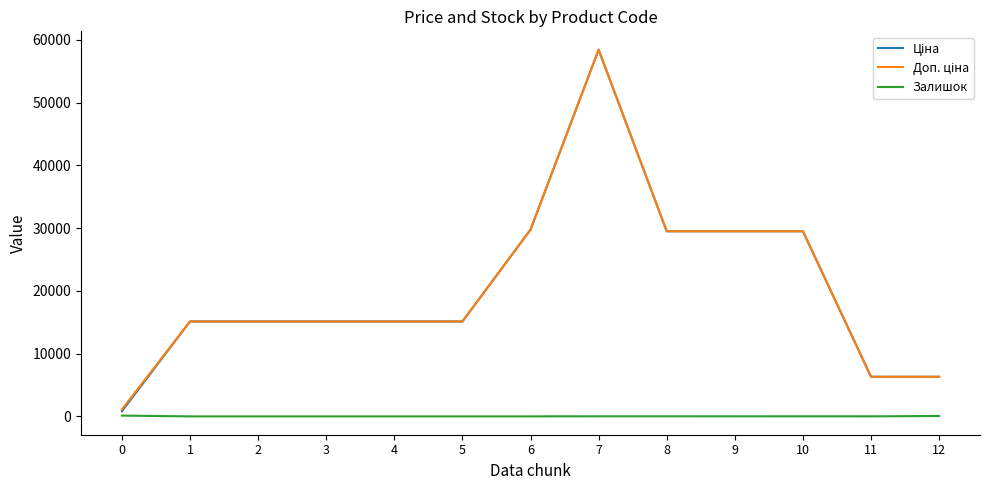

At which category is the sum across all series the highest?

7